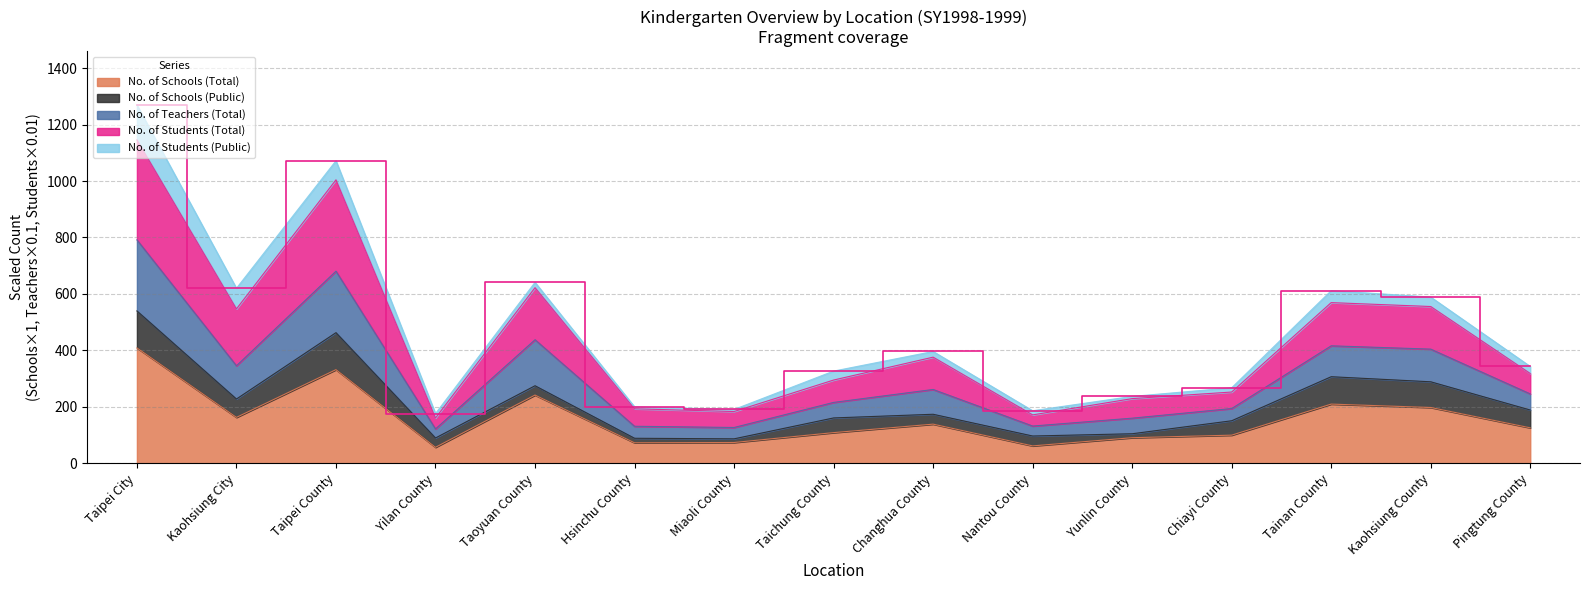

True or false: No. of Schools (Total) and No. of Students (Total) intersect in this chart.

False